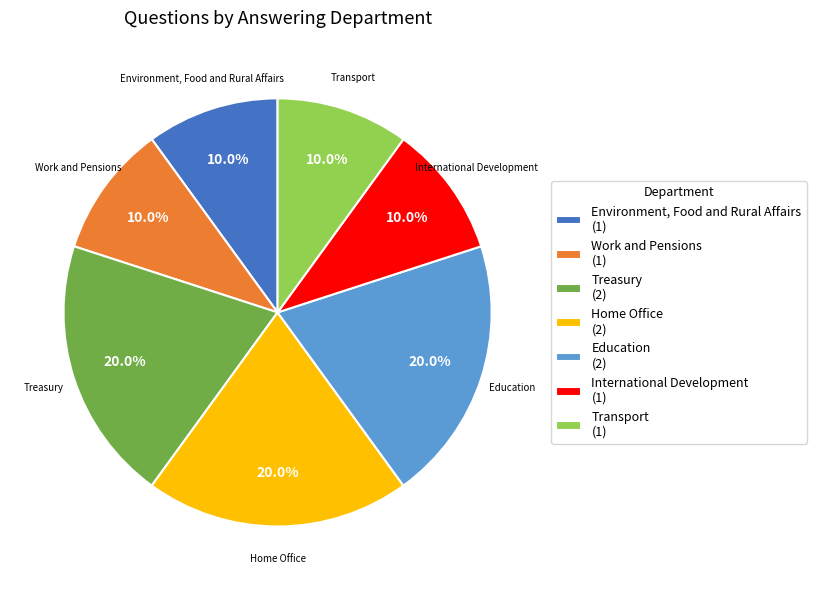

Does International Development represent more than half of the total?

No